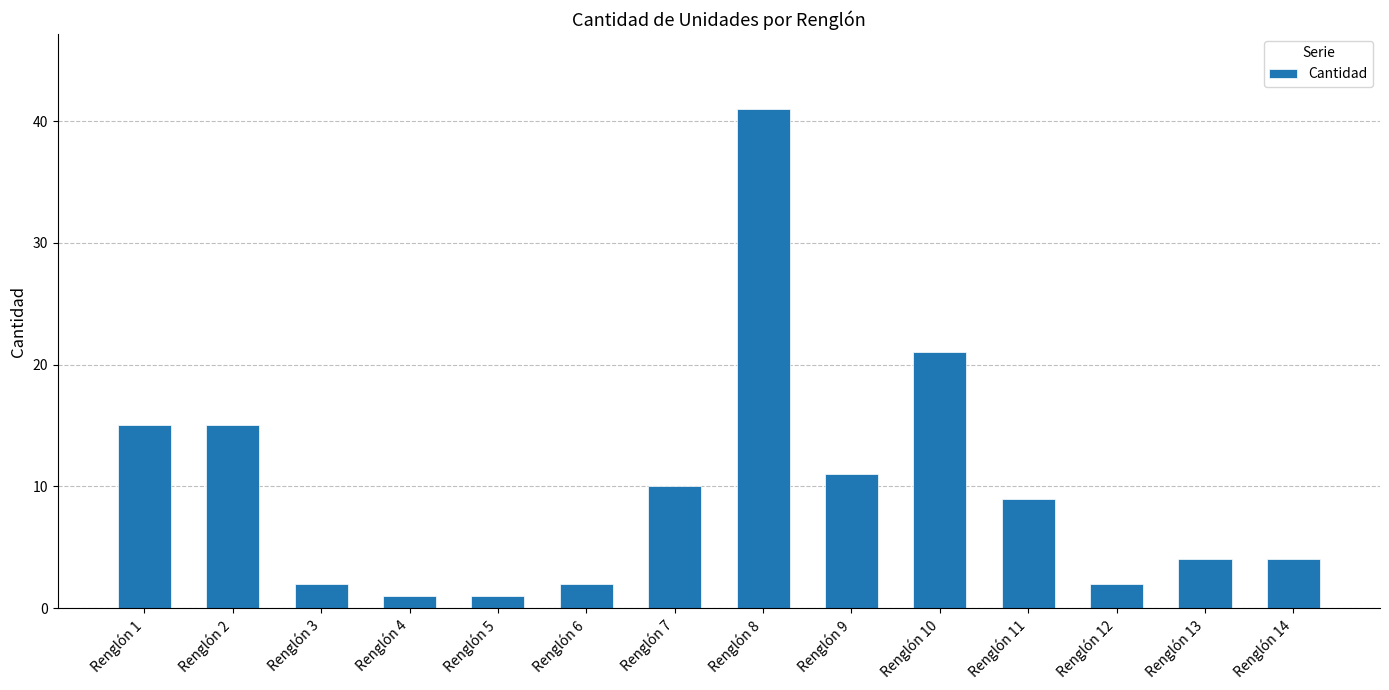

At which category does the chart reach its peak across all series?

Renglón 8